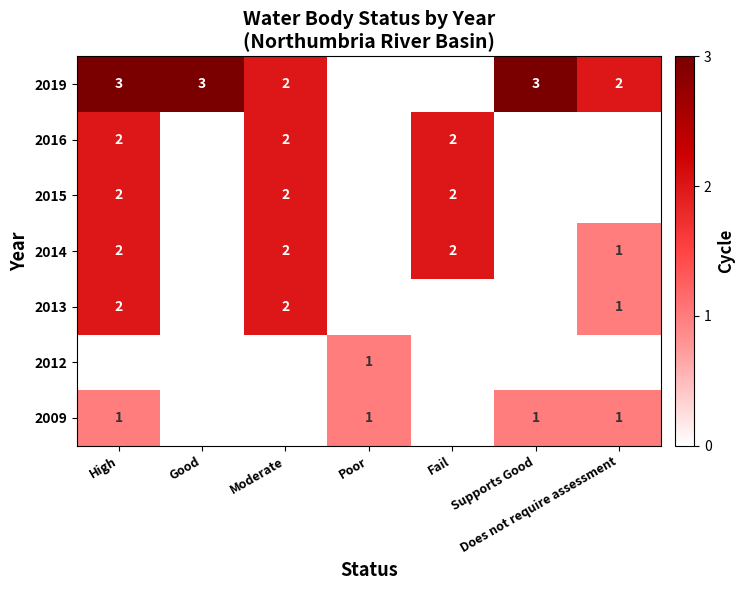

The 2019 series shows 3 at Good. True or false?

True